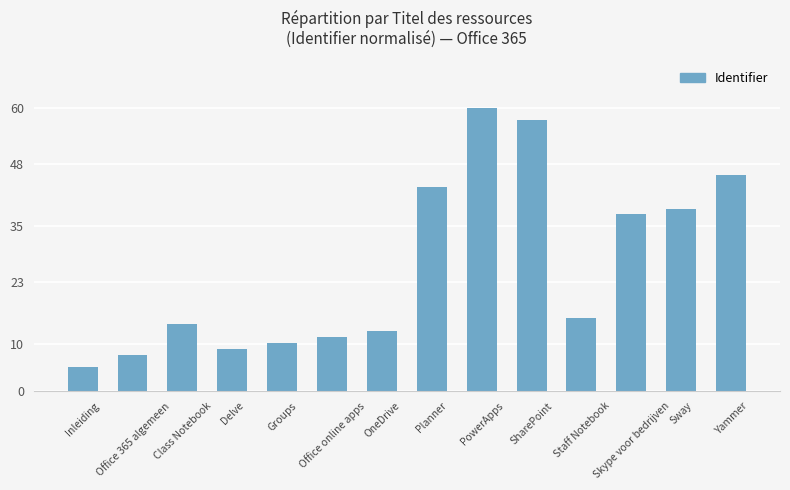

How many values exceed 15?

7